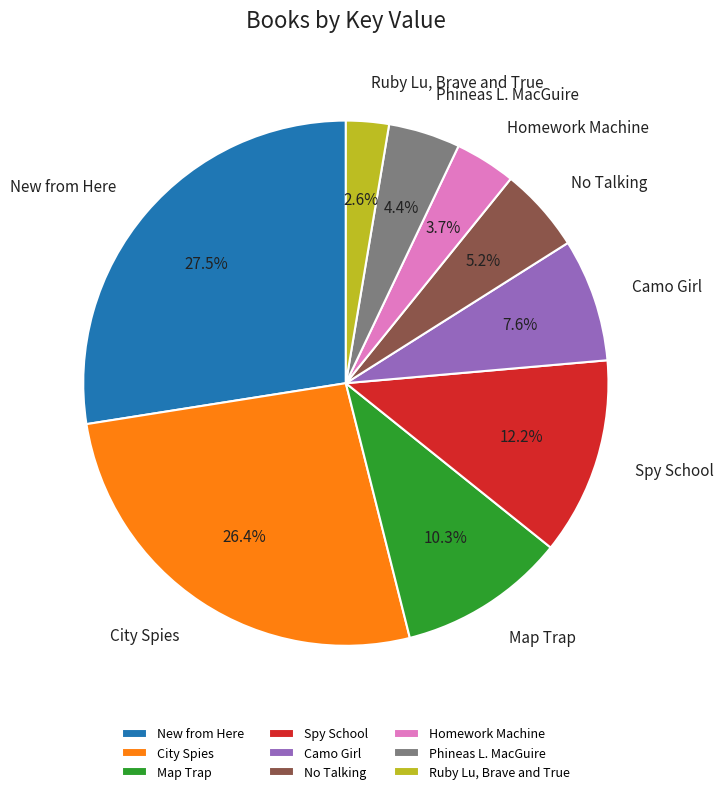

To the nearest percent, what portion does No Talking represent?

5%